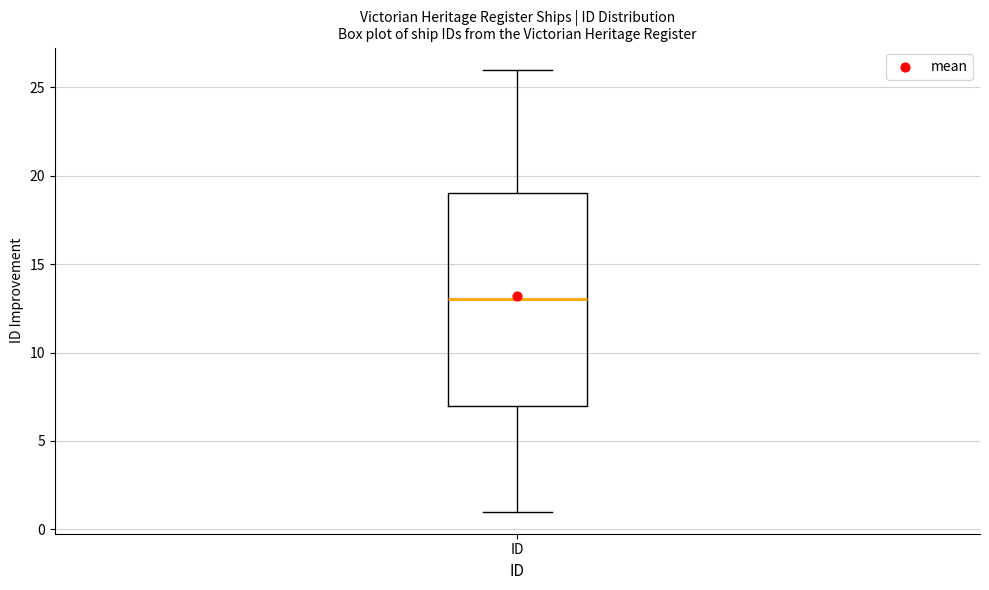

Where is the upper edge of the box for ID on the y-axis? The values are not printed on the chart, so give them approximately, as read against the axis.

19